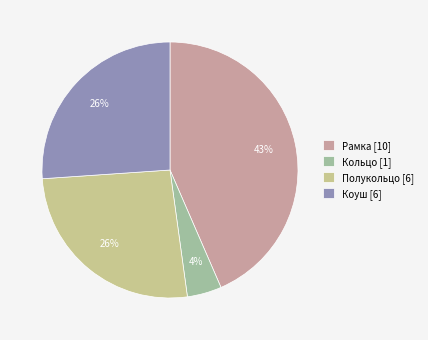

Approximately how many times larger is the value at Коуш [6] compared to Рамка [10]?

0.6